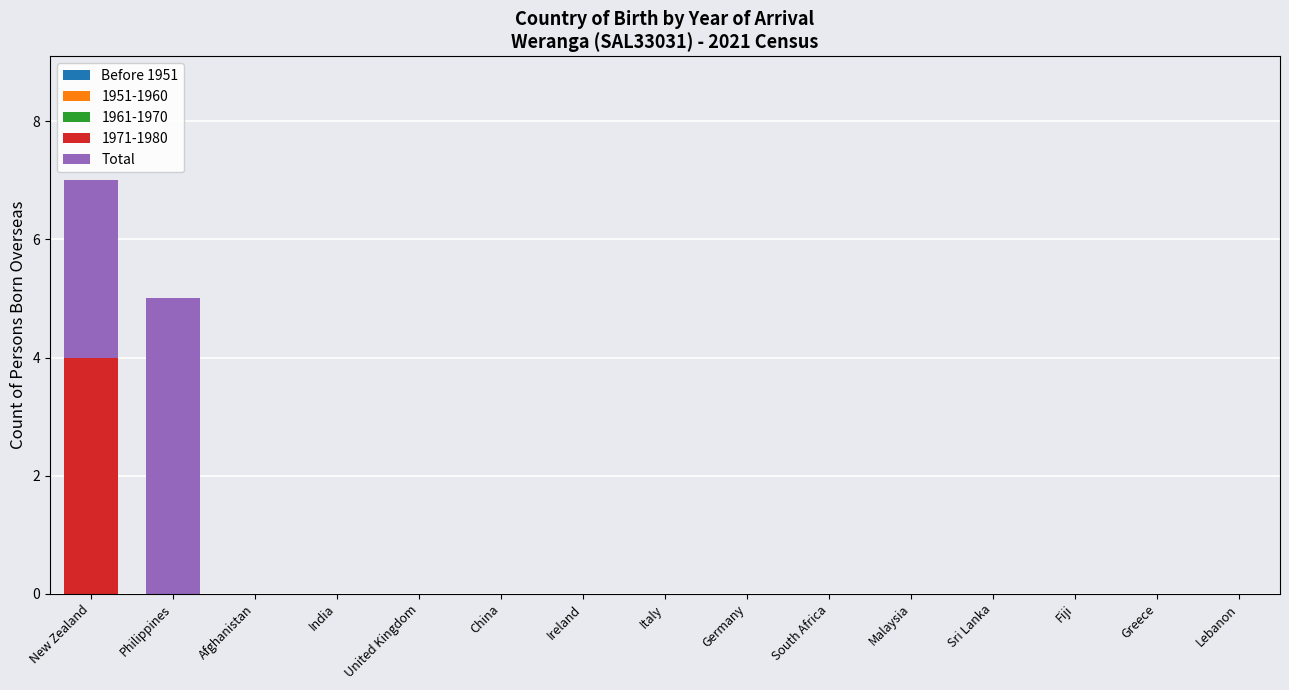

Is it true that 1971-1980 equals -2 at Afghanistan?

False